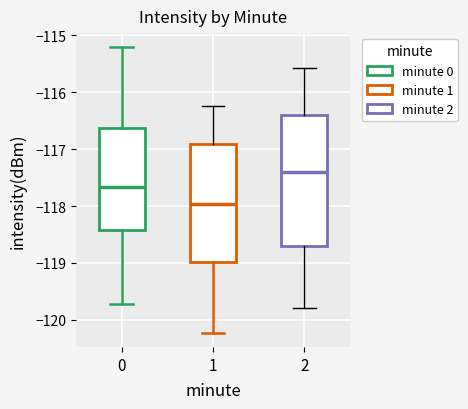

Reading left to right, transcribe this box plot: for each box, give where its median line is, the range the box spans, and where its two whiskers end, as read against the y-axis. The values are not printed on the chart, so give them approximately, as read against the axis.

0: median -117.7, box -118.4 to -116.6, whiskers -119.7 to -115.2
1: median -118.0, box -119.0 to -116.9, whiskers -120.2 to -116.2
2: median -117.4, box -118.7 to -116.4, whiskers -119.8 to -115.6